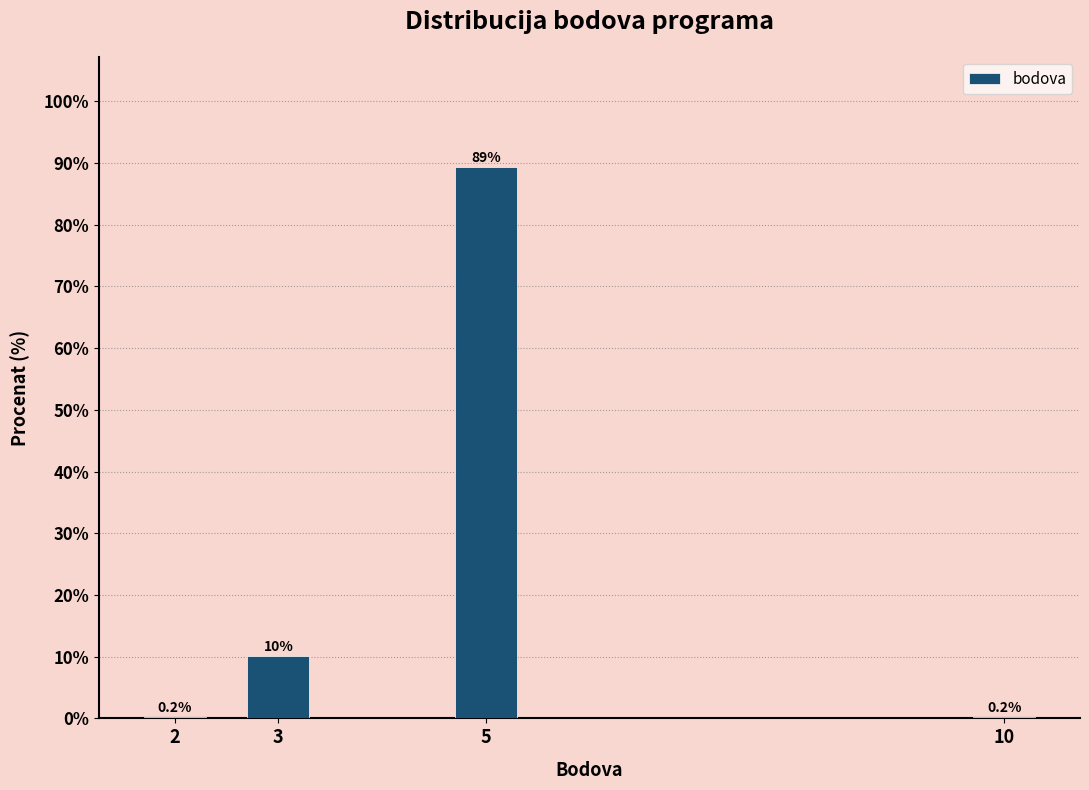

Reading left to right, list all the values displayed in this chart.

2=0.2	3=10.1	5=89.4	10=0.2